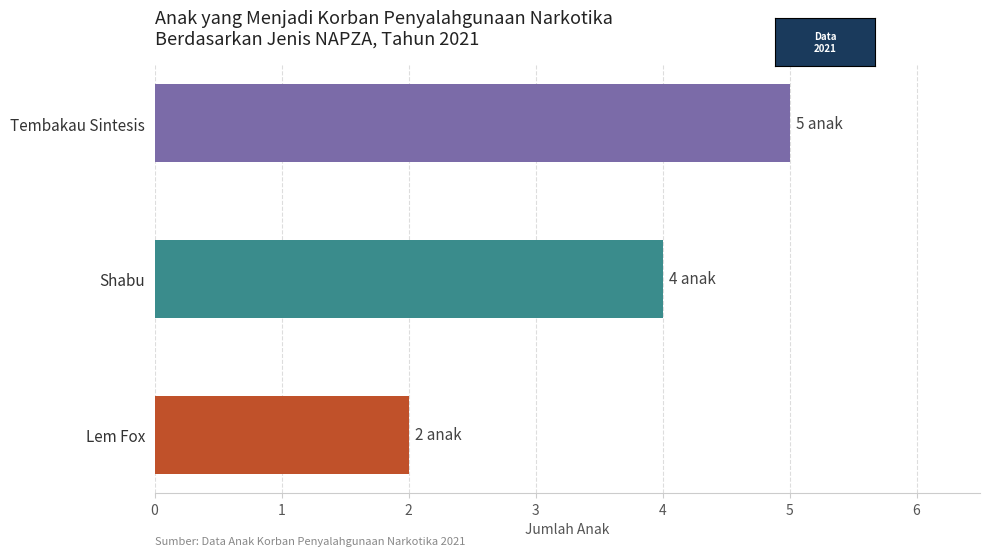

Reading bottom to top, extract all data points from this chart.

Lem Fox=2	Shabu=4	Tembakau Sintesis=5